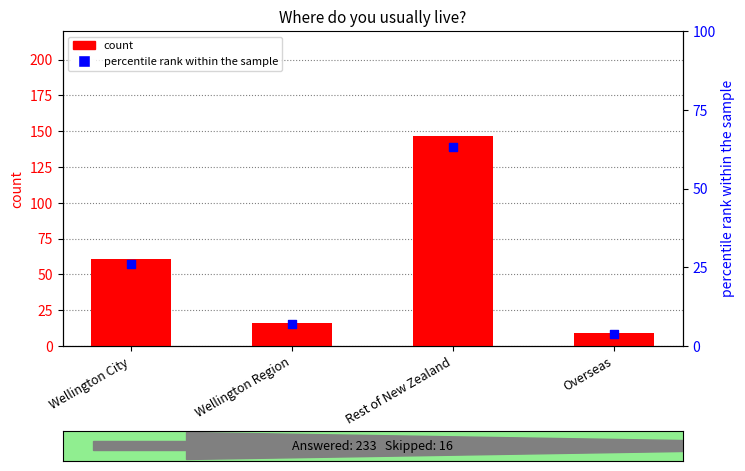

Is the value of percentile rank within the sample at Wellington City greater than the value of count at Rest of New Zealand?

No